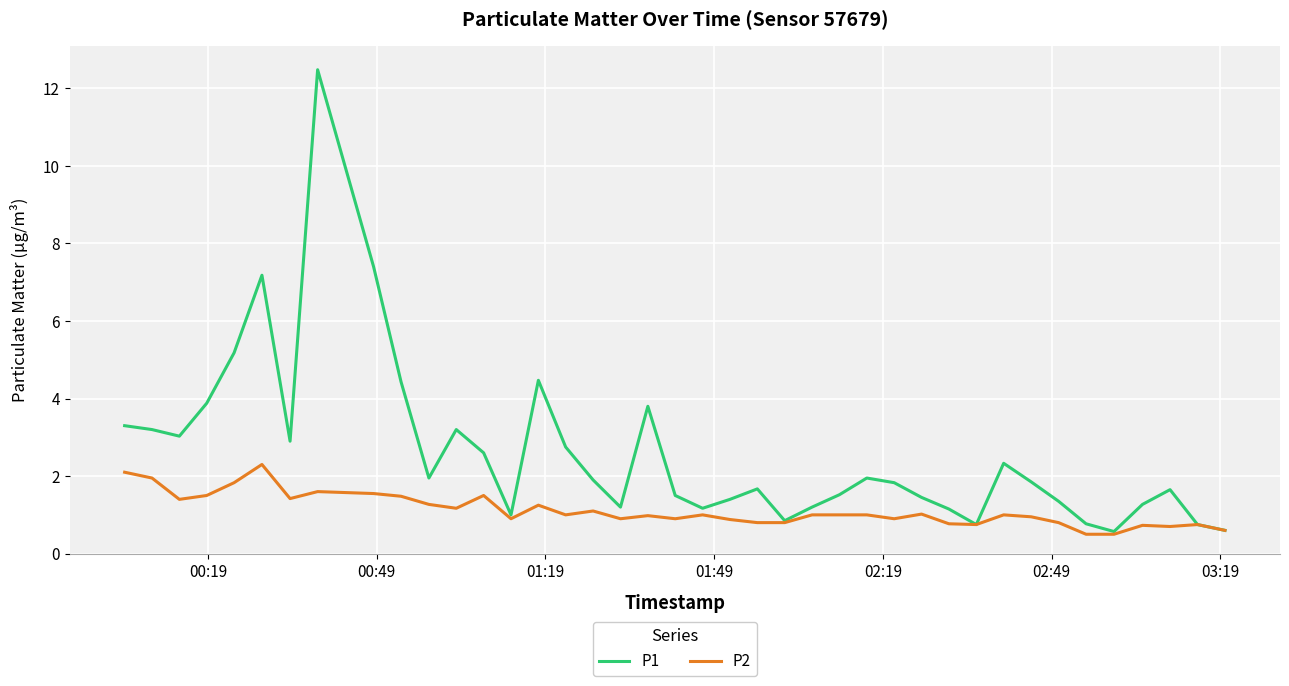

What are all the series names shown in the legend?

P1, P2